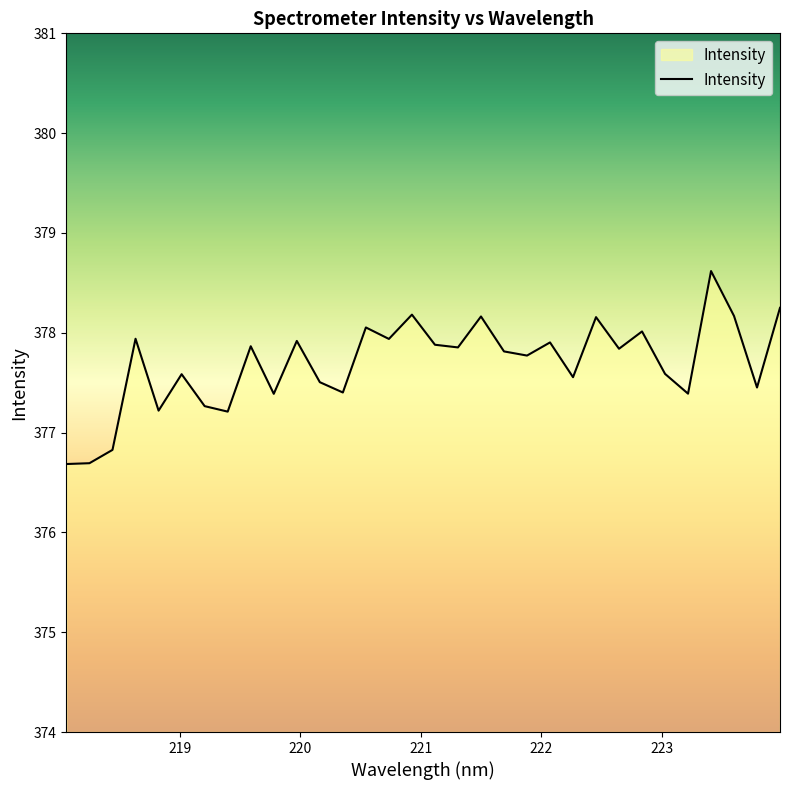

What is the maximum value shown in the chart?

378.6